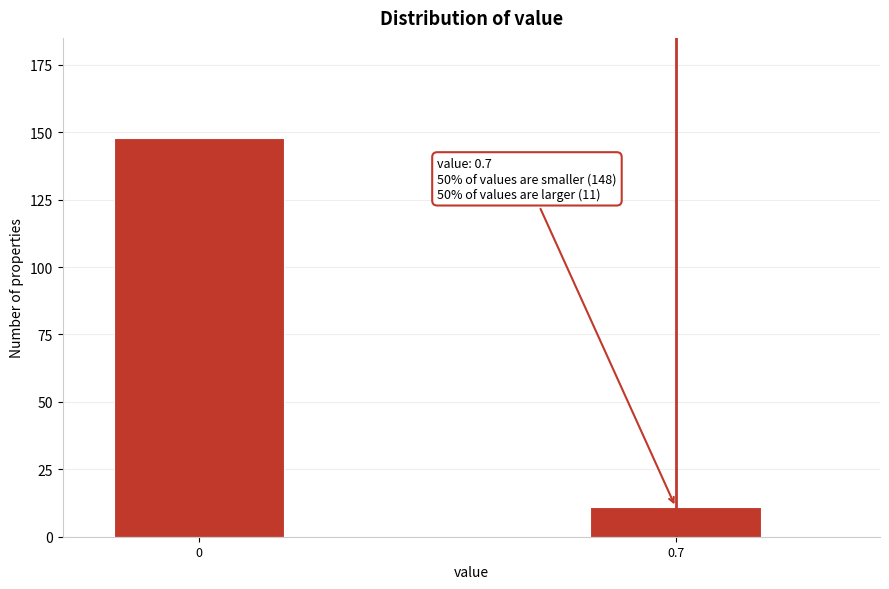

Reading left to right, extract all data points from this chart.

148	11